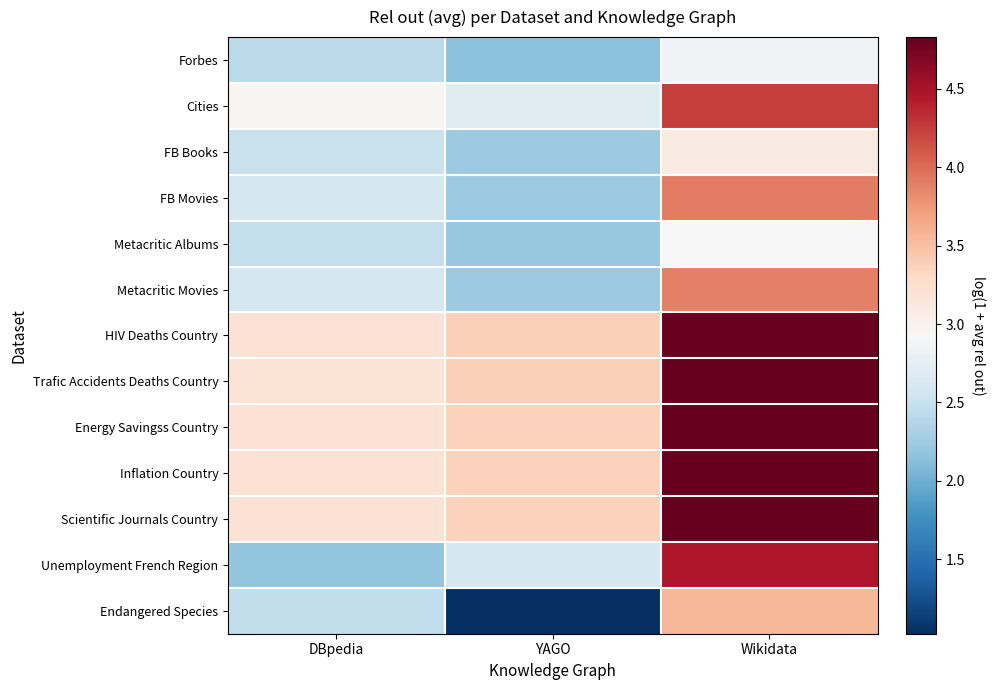

Reading left to right, list all the values displayed in this chart.

Forbes: DBpedia=2.4	YAGO=2.1	Wikidata=2.9
Cities: DBpedia=2.9	YAGO=2.7	Wikidata=4.2
FB Books: DBpedia=2.5	YAGO=2.2	Wikidata=3.1
FB Movies: DBpedia=2.6	YAGO=2.2	Wikidata=3.9
Metacritic Albums: DBpedia=2.5	YAGO=2.2	Wikidata=2.9
Metacritic Movies: DBpedia=2.6	YAGO=2.2	Wikidata=3.9
HIV Deaths Country: DBpedia=3.2	YAGO=3.4	Wikidata=4.8
Trafic Accidents Deaths Country: DBpedia=3.2	YAGO=3.4	Wikidata=4.8
Energy Savingss Country: DBpedia=3.2	YAGO=3.4	Wikidata=4.8
Inflation Country: DBpedia=3.2	YAGO=3.4	Wikidata=4.8
Scientific Journals Country: DBpedia=3.2	YAGO=3.4	Wikidata=4.8
Unemployment French Region: DBpedia=2.2	YAGO=2.6	Wikidata=4.5
Endangered Species: DBpedia=2.5	YAGO=1.0	Wikidata=3.6